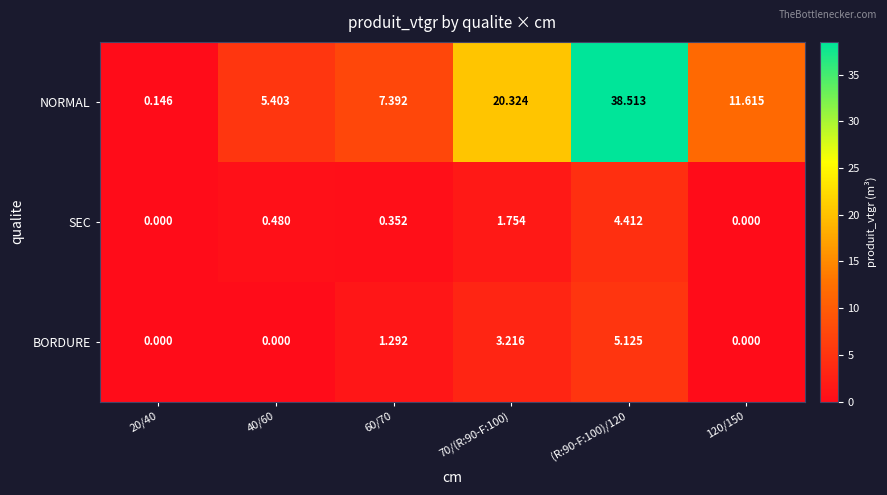

List the series in order of their peak value, lowest first.

SEC, BORDURE, NORMAL